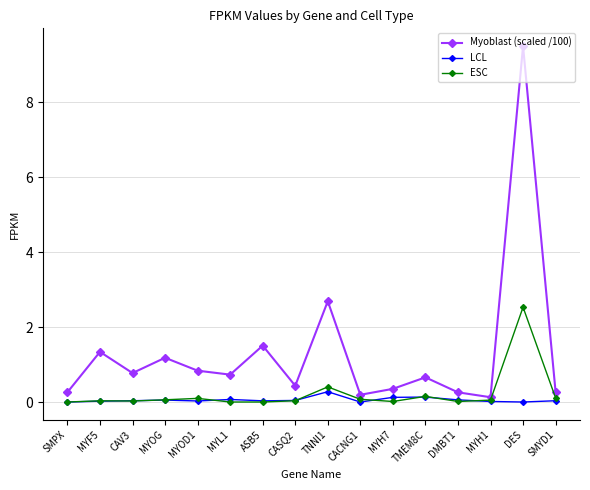

What is the difference between the maximum and second lowest values in the ESC series?

2.5